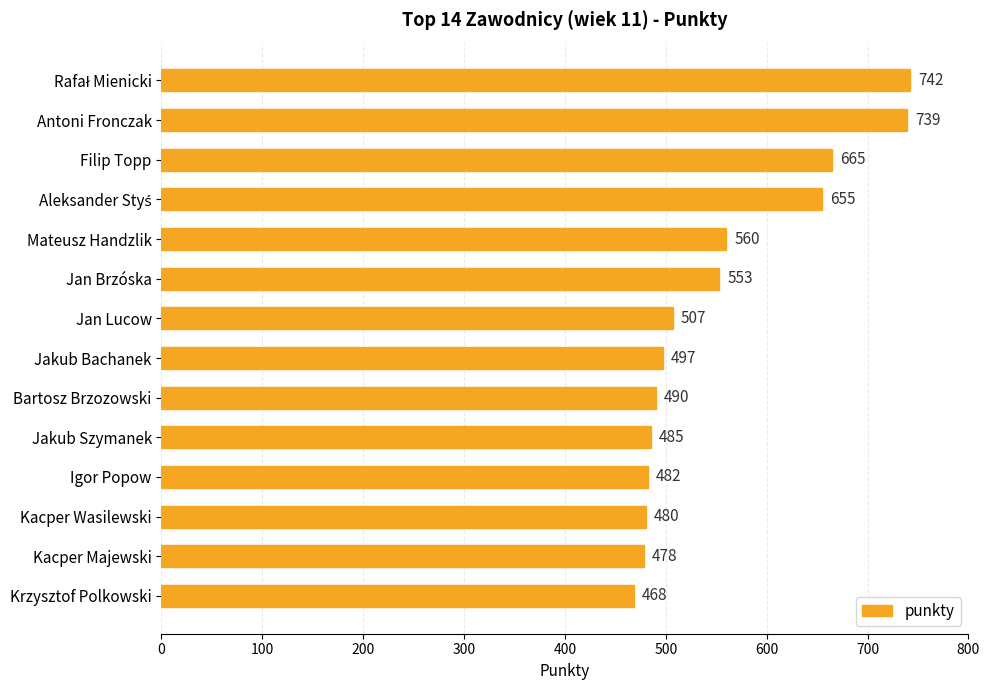

At which label is the value closest to 605?

Mateusz Handzlik